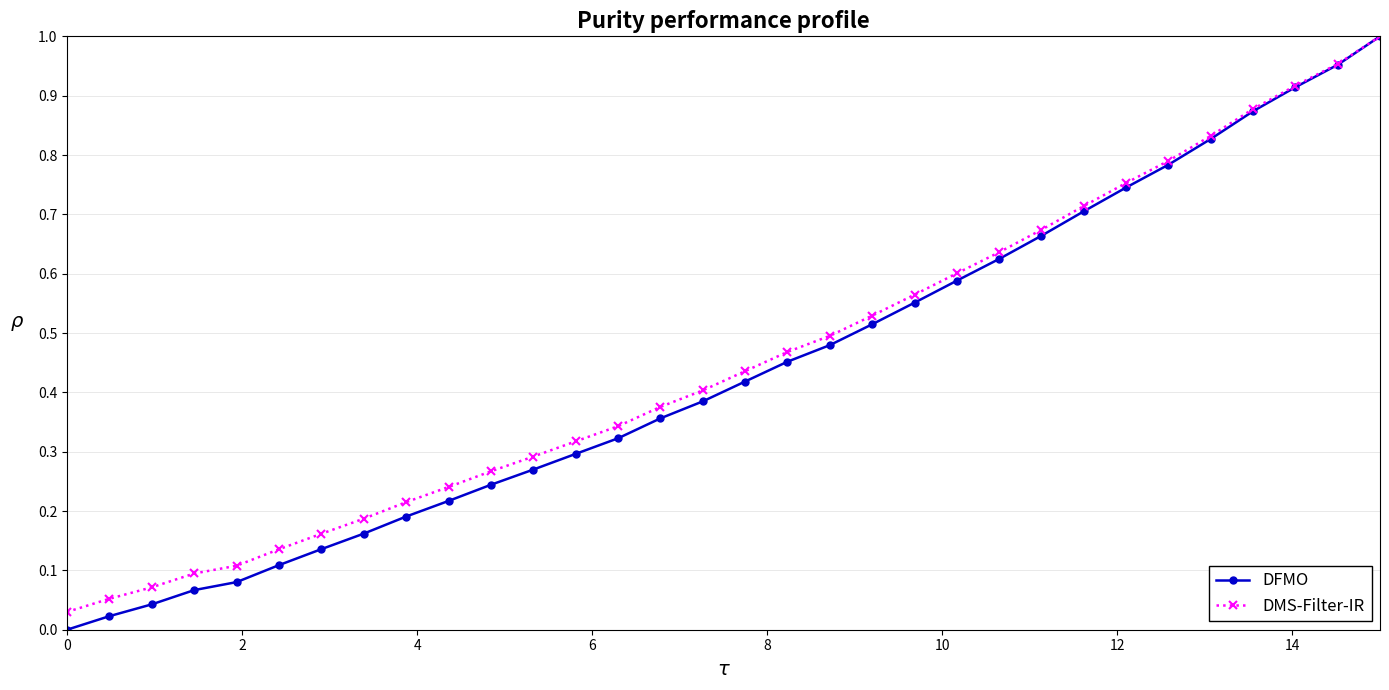

Does the chart have visible grid lines?

Yes